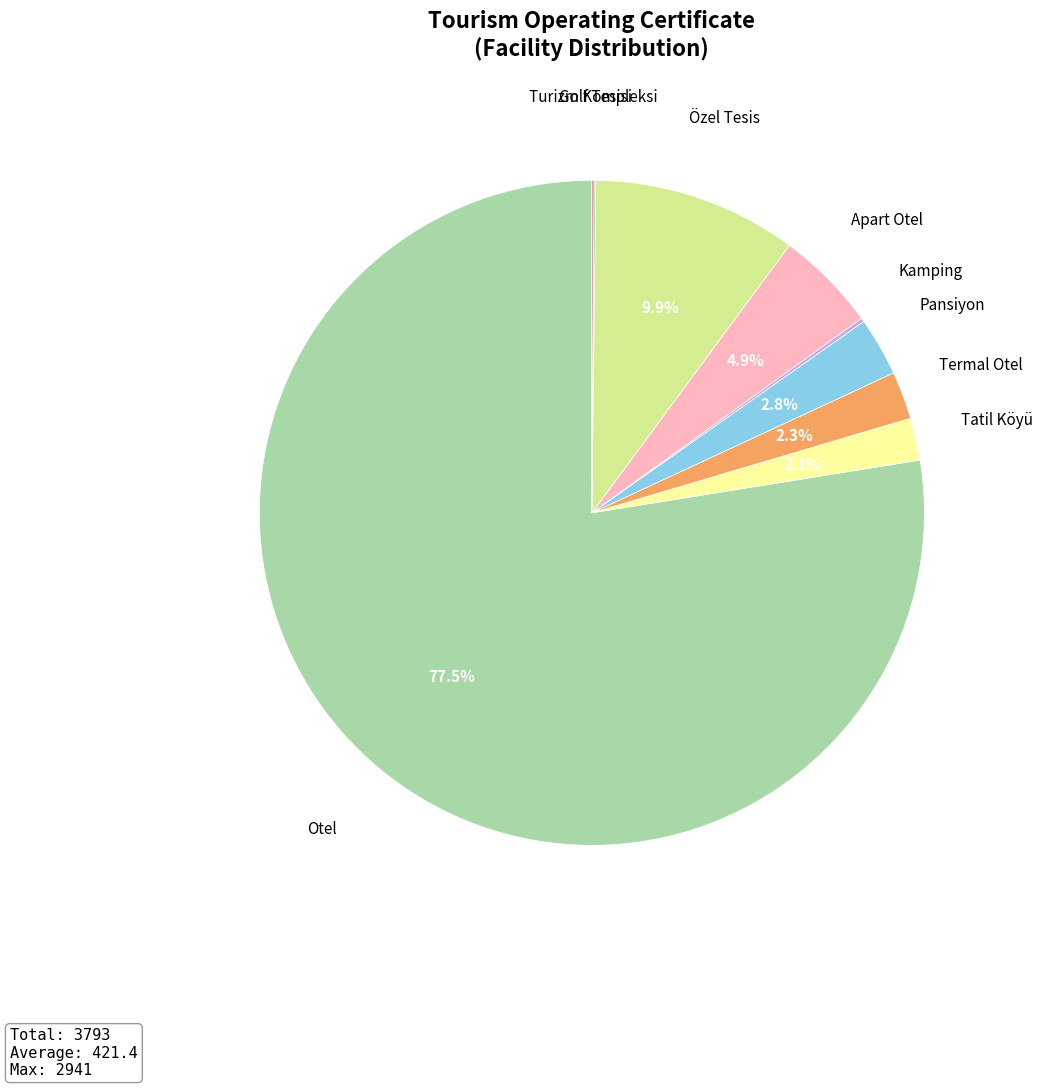

What percentage do Özel Tesis and Otel together represent?

87.5%